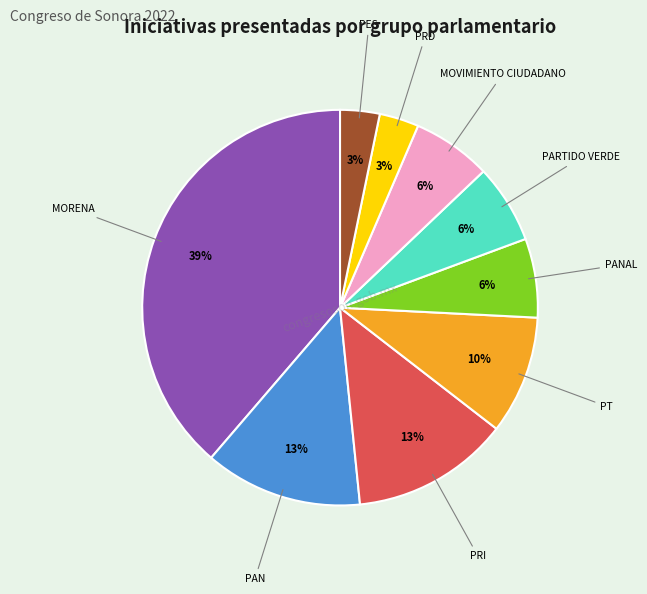

How many slices are in this pie chart?

9